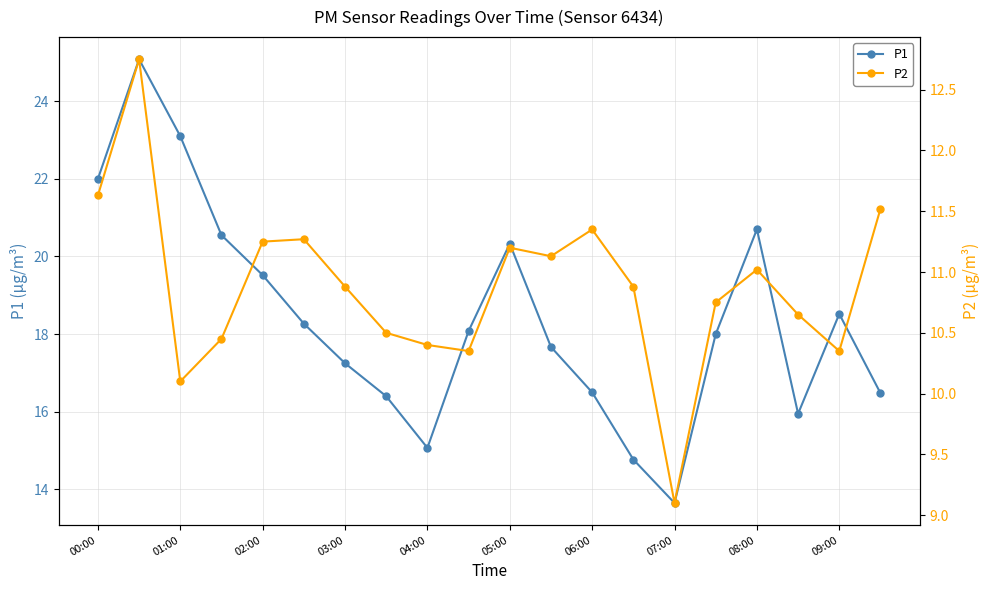

The P1 series shows 13.7 at 07:00. True or false?

True